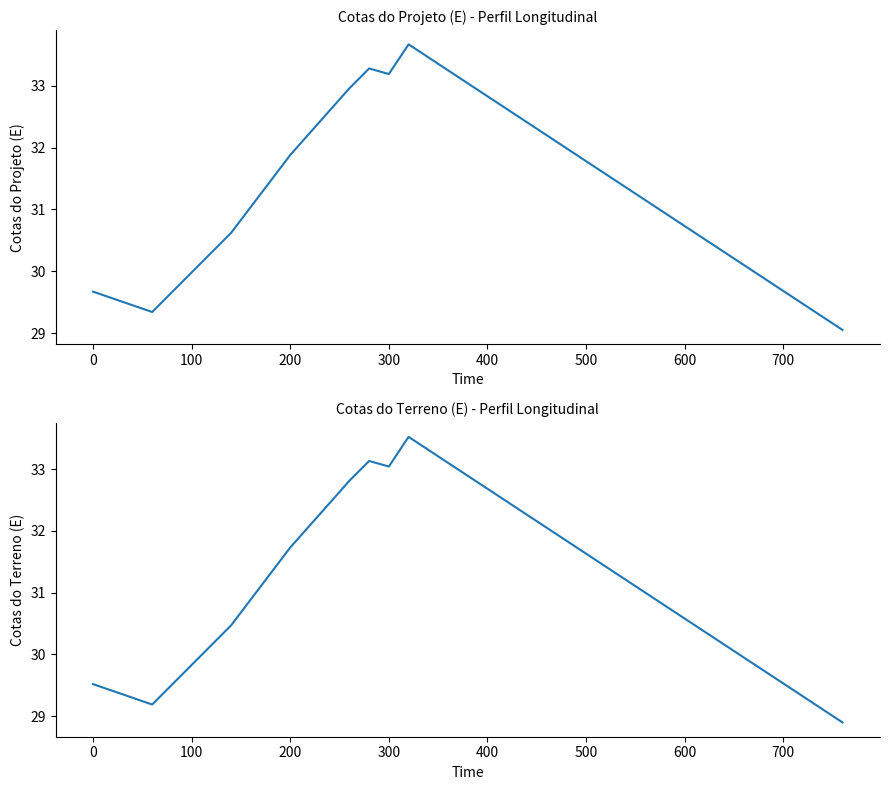

At 200, list the series in order from largest to smallest.

Cotas do Projeto (E), Cotas do Terreno (E)